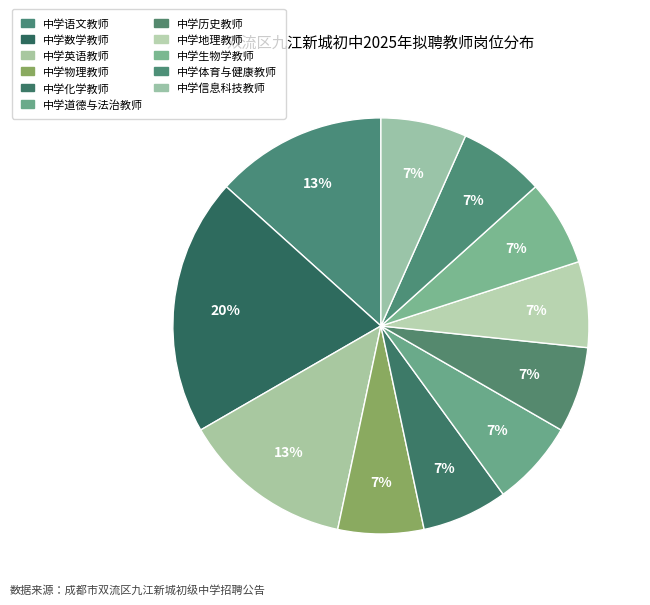

How much of the chart is everything except 中学地理教师?

93.3%